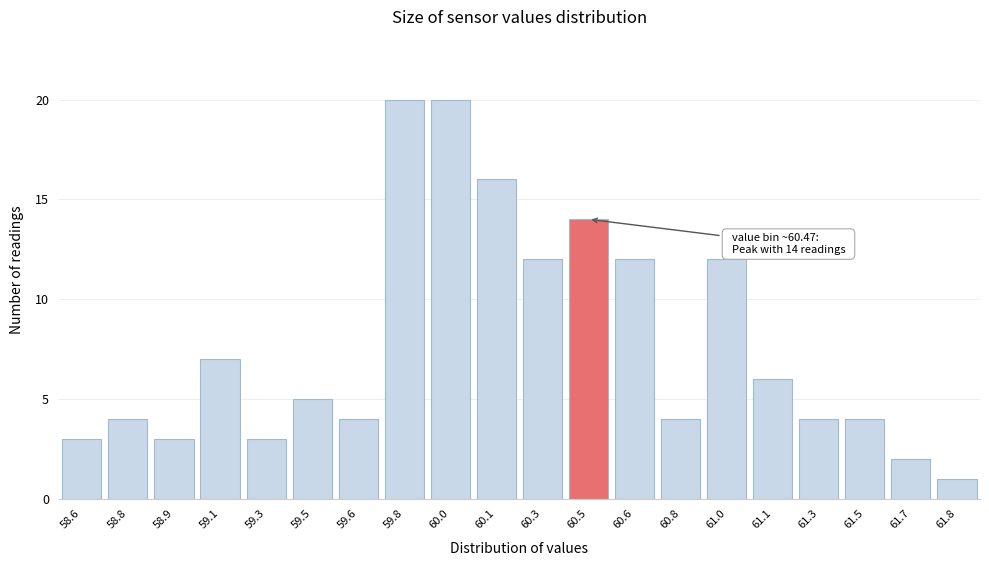

Reading left to right, extract all data points from this chart.

3	4	3	7	3	5	4	20	20	16	12	14	12	4	12	6	4	4	2	1